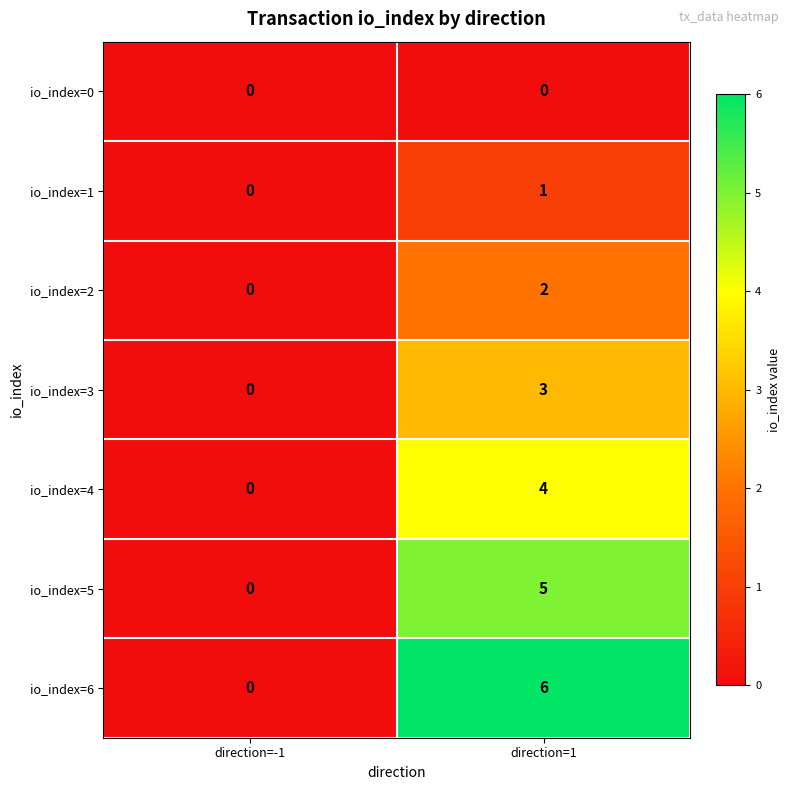

Which series has the largest range (max minus min)?

io_index=6